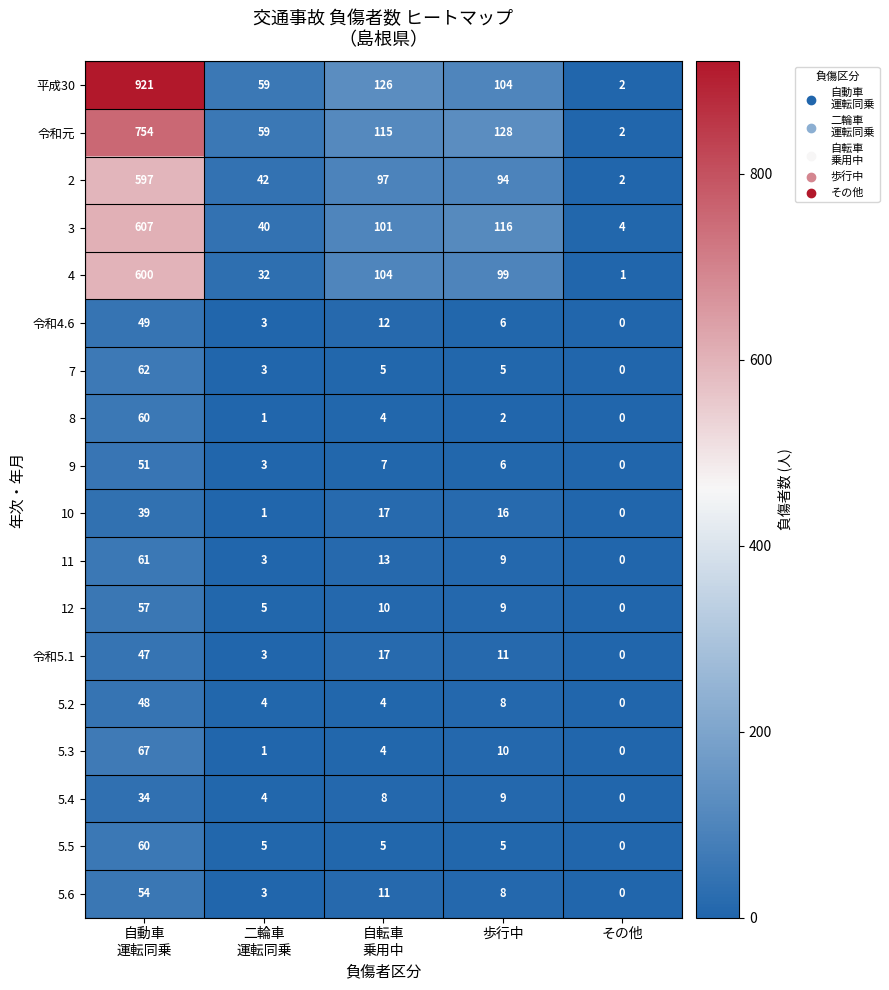

True or false: 3 has a value of 116 at 歩行中.

True